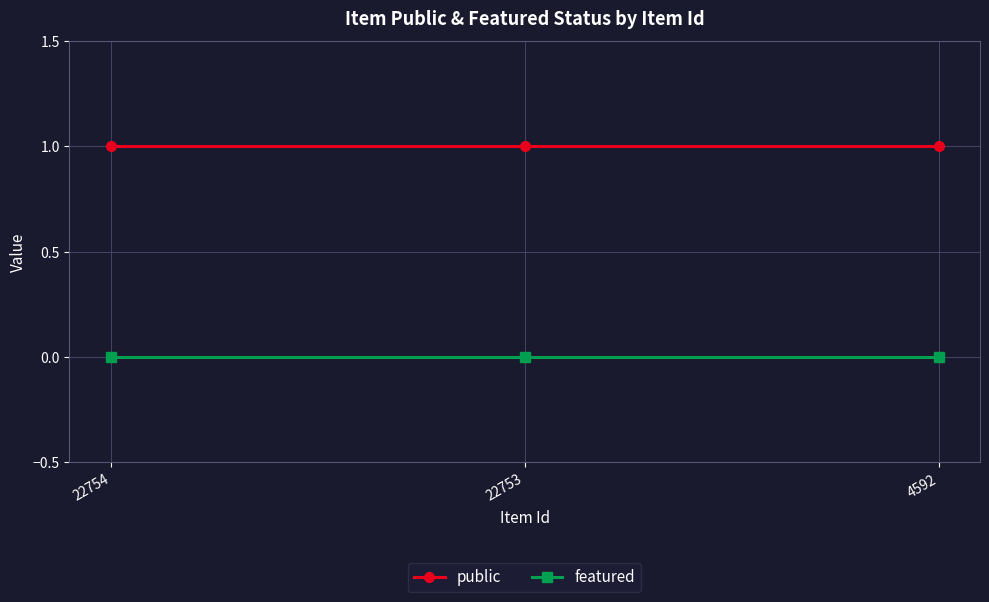

Rank the series by their maximum value, from lowest to highest.

featured, public